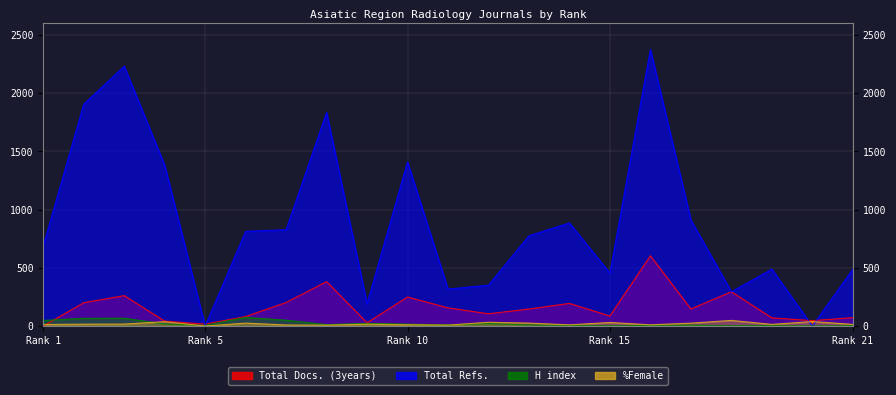

Which series changed the most between 1 and 13?

Total Docs. (3years)